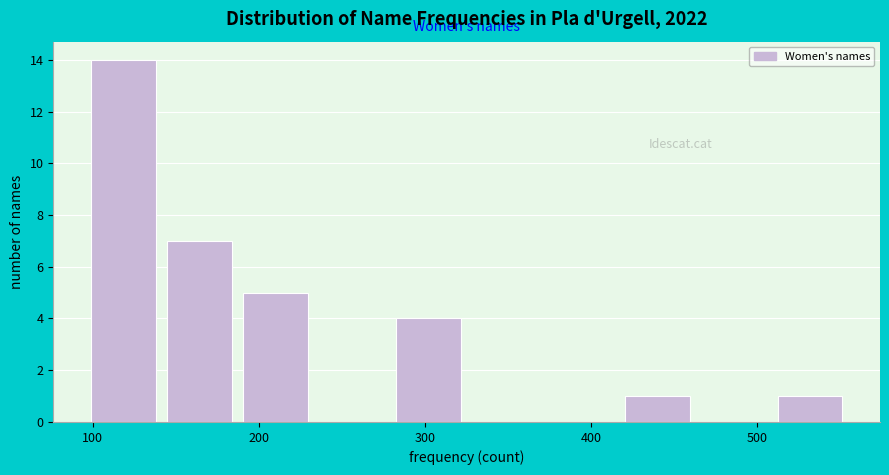

Reading left to right, transcribe this chart: for each bar, give the range it covers on the x-axis and its height. Neither the bar edges nor the heights are printed on the chart, so give them approximately, as read against the axes.

100 to 140: 14
140 to 190: 7
190 to 240: 5
240 to 280: 0
280 to 330: 4
330 to 370: 0
370 to 420: 0
420 to 470: 1
470 to 510: 0
510 to 560: 1